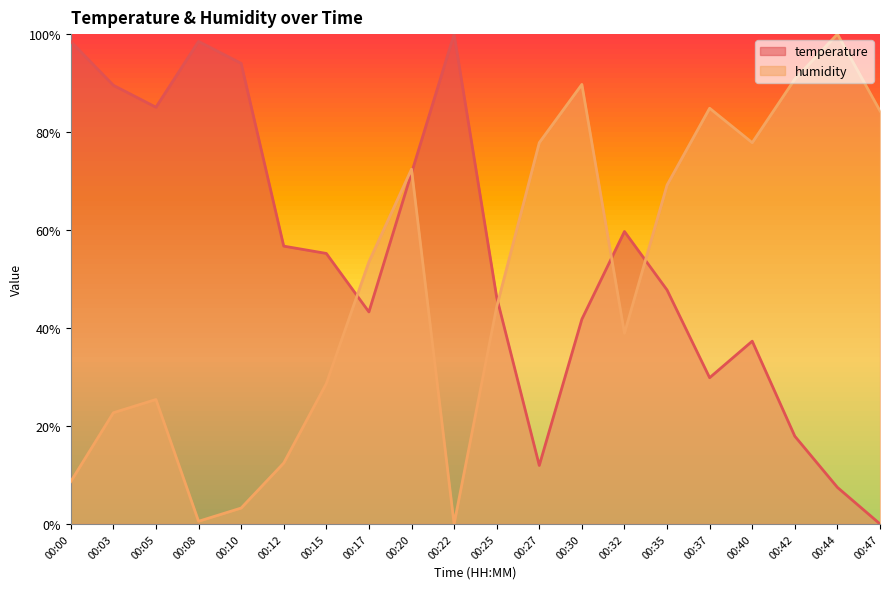

Which series has the largest total across all categories?

temperature